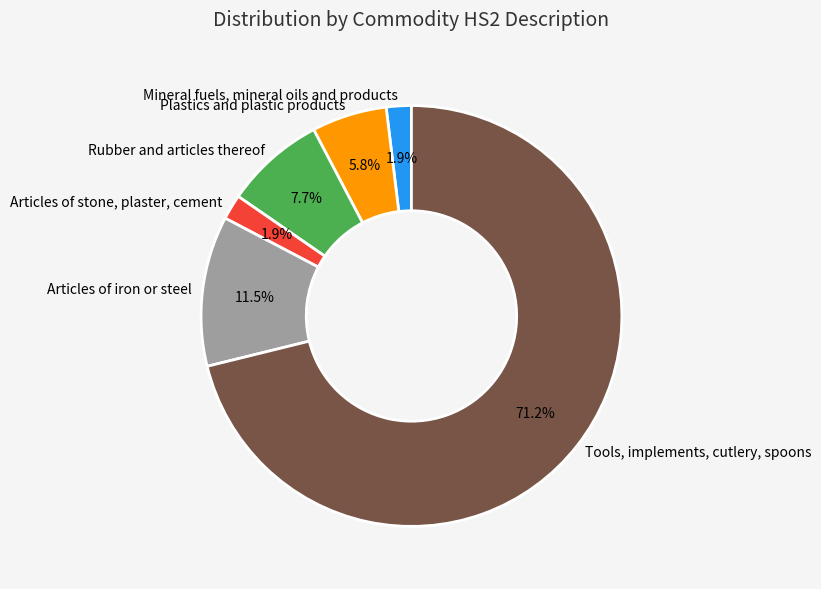

Combined, do Articles of iron or steel and Mineral fuels, mineral oils and products account for over 50%?

No